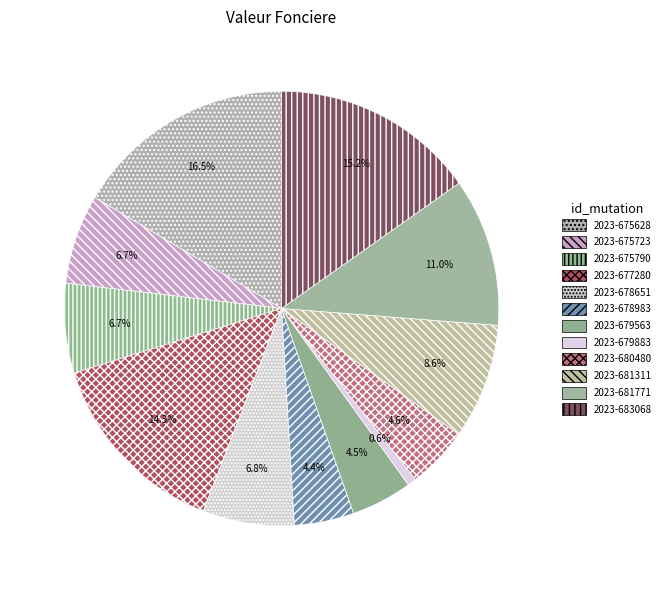

Does any single category account for the majority?

No